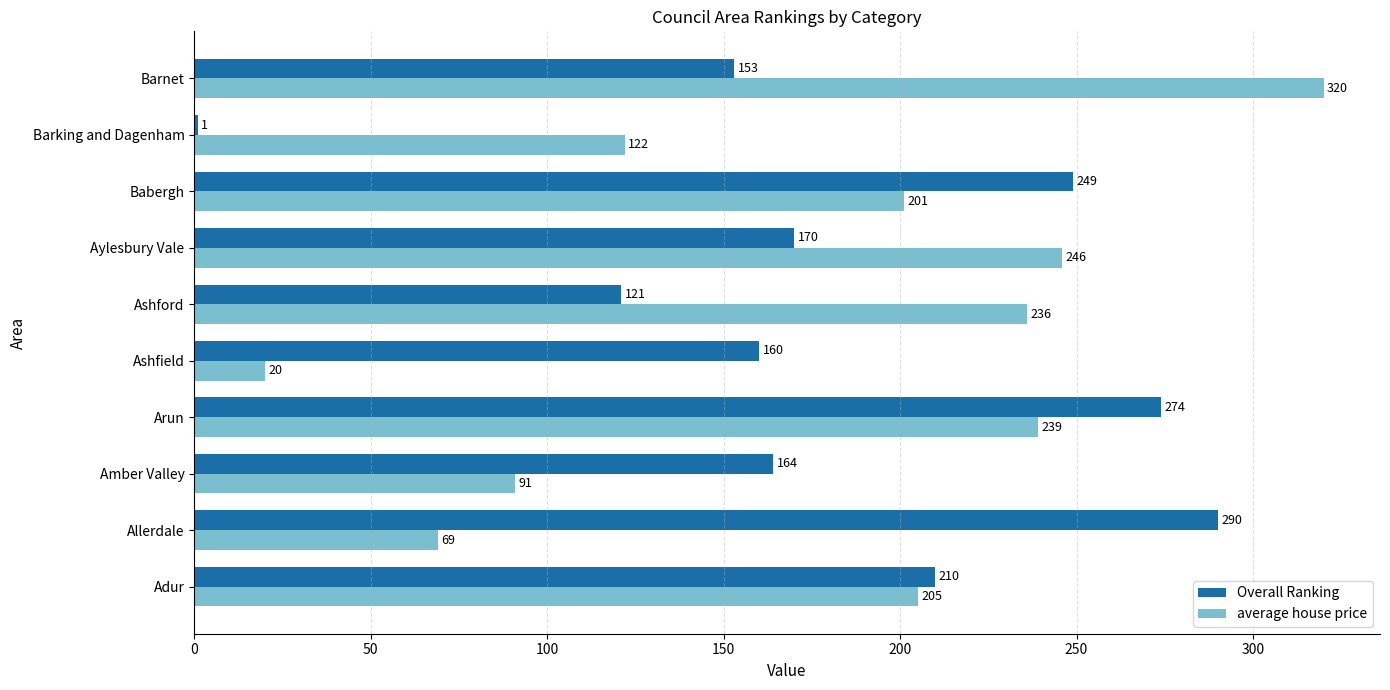

Which series has the largest range (max minus min)?

average house price